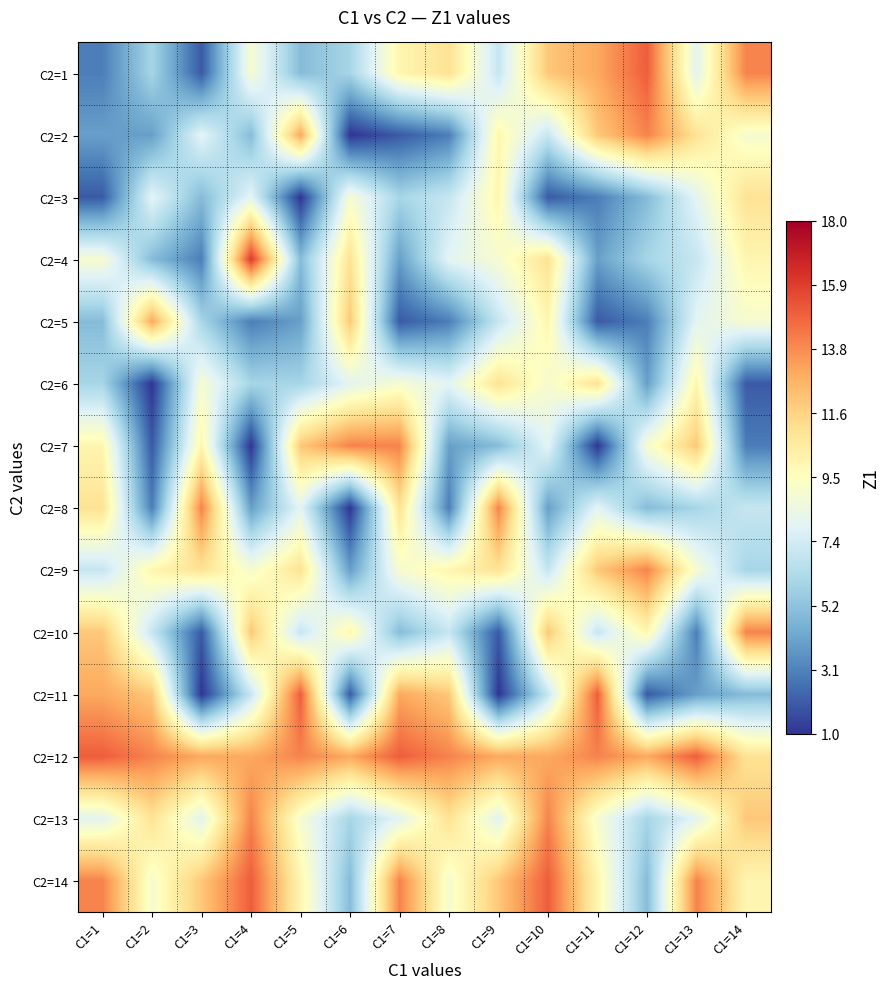

What is the greatest value displayed?

16